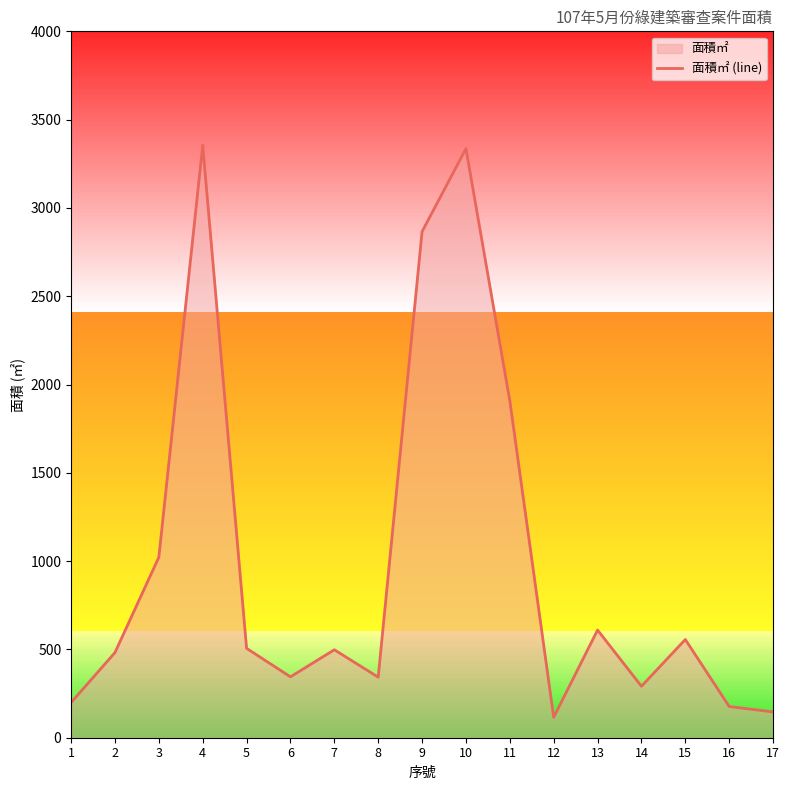

What is the approximate value at 8?

342.9